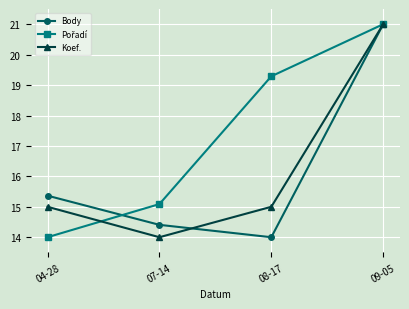

What is the maximum value for Body?

21.0